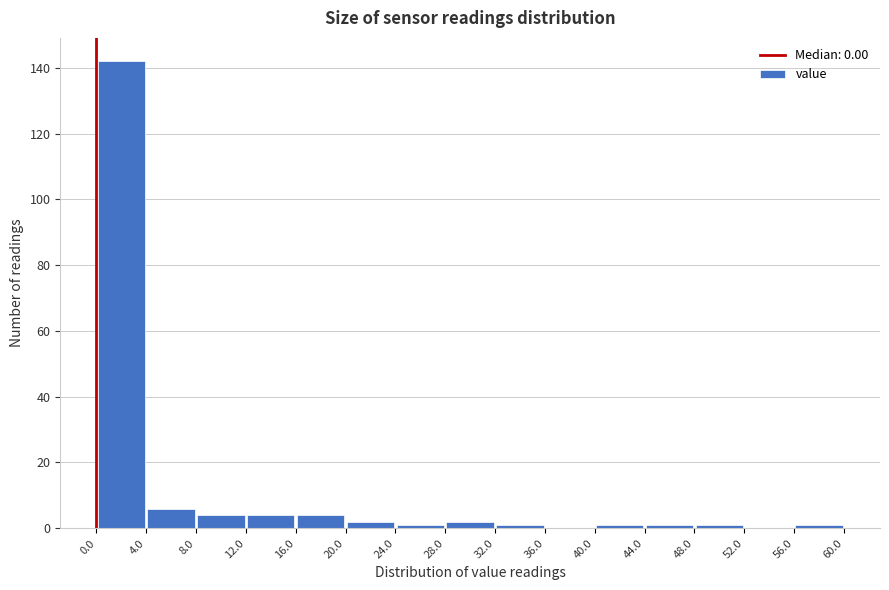

Over which range of the x-axis is the bar tallest?

0.0 to 4.0